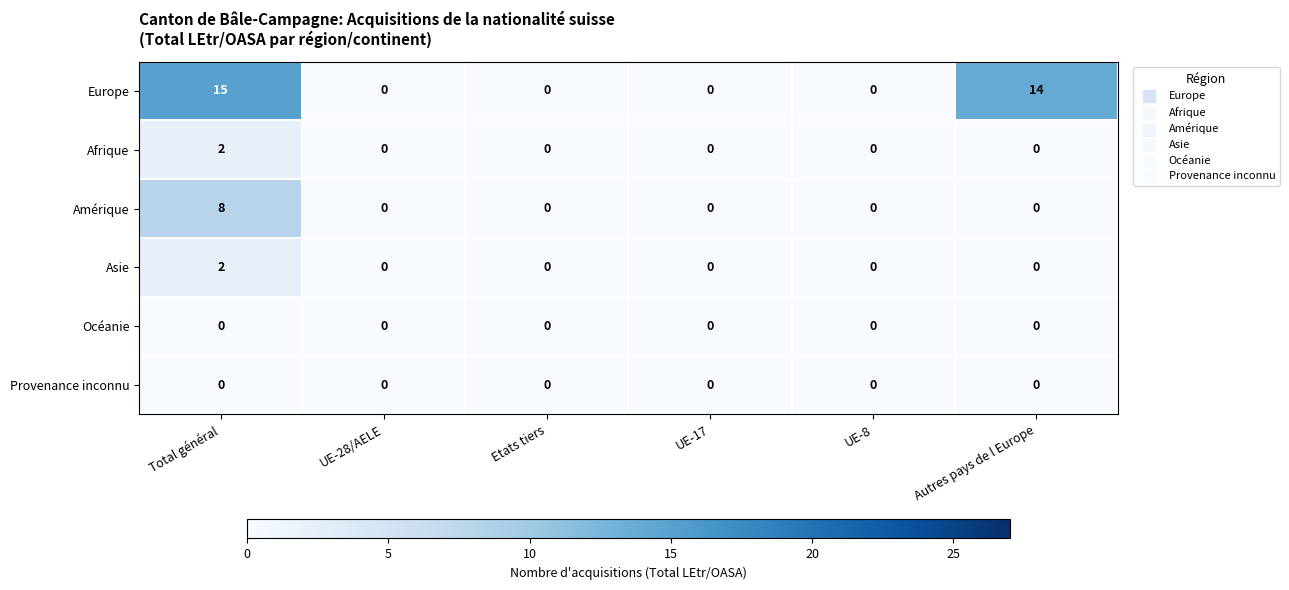

At how many categories does at least one series exceed 1?

2